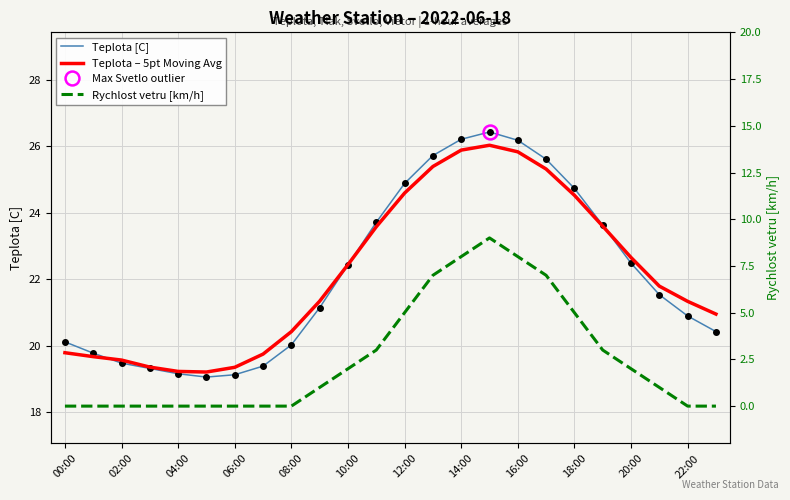

Reading left to right, extract all data points from this chart.

Teplota [C]: 20.1	19.8	19.5	19.3	19.1	19.1	19.1	19.4	20.0	21.1	22.4	23.7	24.9	25.7	26.2	26.4	26.2	25.6	24.7	23.6	22.5	21.5	20.9	20.4
Teplota – 5pt Moving Avg: 19.8	19.7	19.6	19.3	19.2	19.2	19.3	19.7	20.4	21.3	22.4	23.6	24.6	25.4	25.9	26.0	25.8	25.3	24.5	23.6	22.6	21.8	21.3	20.9
Rychlost vetru [km/h]: 0.0	0.0	0.0	0.0	0.0	0.0	0.0	0.0	0.0	1.0	2.0	3.0	5.0	7.0	8.0	9.0	8.0	7.0	5.0	3.0	2.0	1.0	0.0	0.0